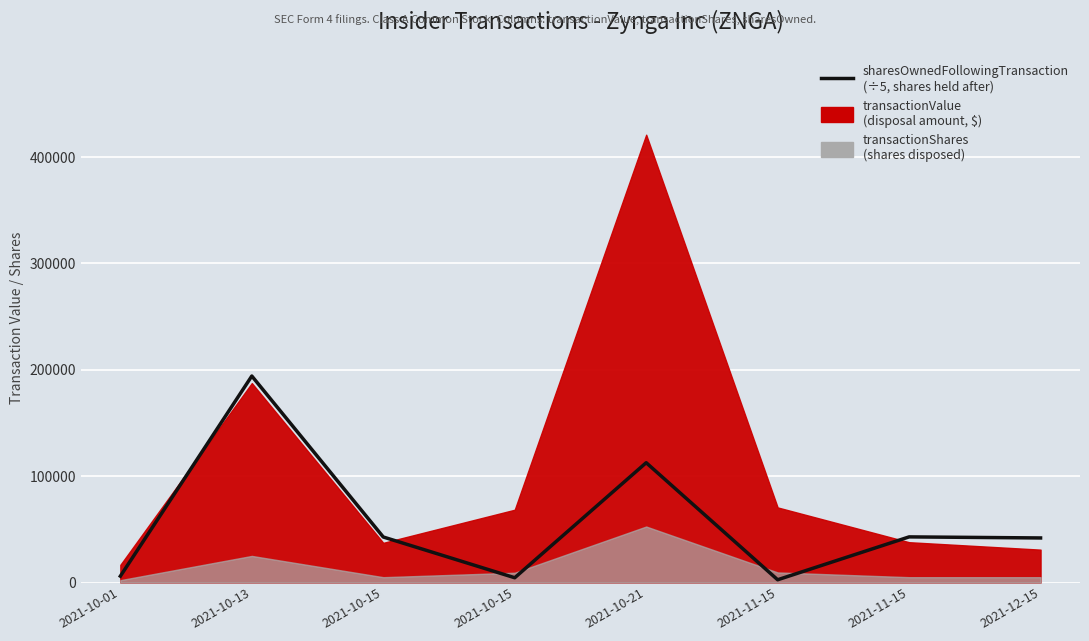

Which label corresponds to the smallest value in the chart?

2021-11-15